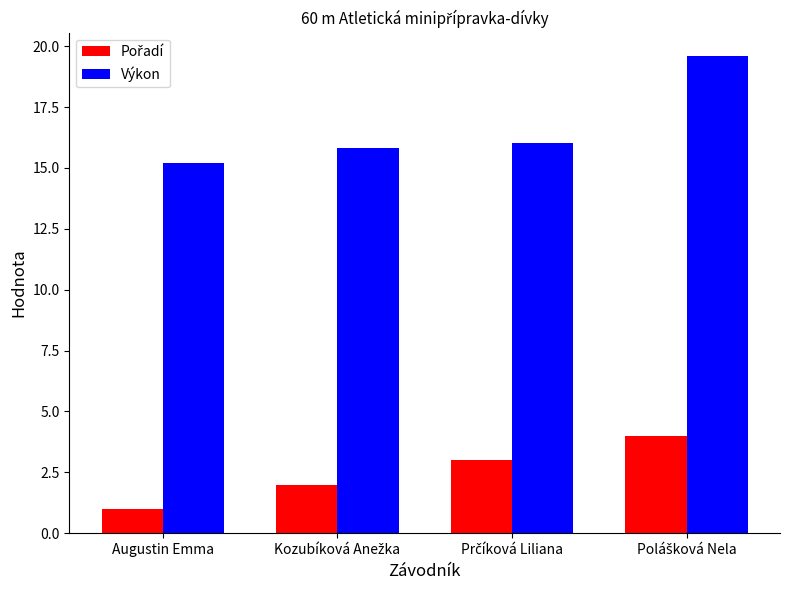

How many data points does each series have?

4